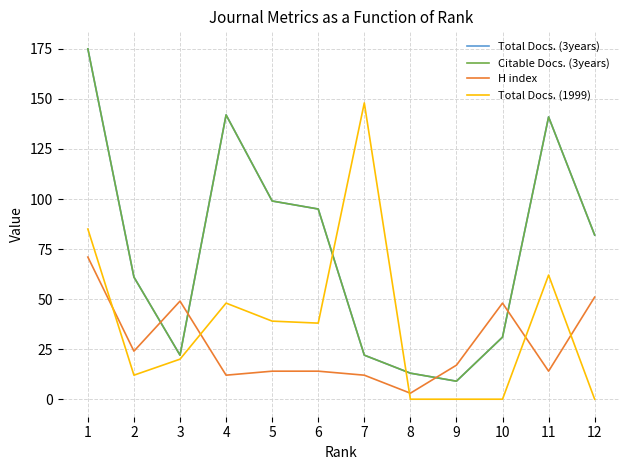

Reading left to right, transcribe all the data shown in this chart.

Total Docs. (3years): 1=175	2=61	3=22	4=142	5=99	6=95	7=22	8=13	9=9	10=31	11=141	12=82
Citable Docs. (3years): 1=175	2=61	3=22	4=142	5=99	6=95	7=22	8=13	9=9	10=31	11=141	12=82
H index: 1=71	2=24	3=49	4=12	5=14	6=14	7=12	8=3	9=17	10=48	11=14	12=51
Total Docs. (1999): 1=85	2=12	3=20	4=48	5=39	6=38	7=148	8=0	9=0	10=0	11=62	12=0